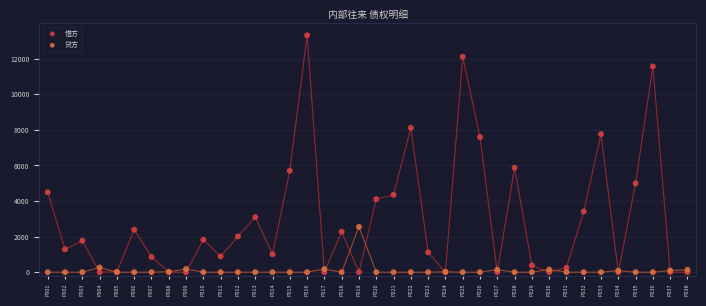

Which series has the widest spread of Y values?

借方